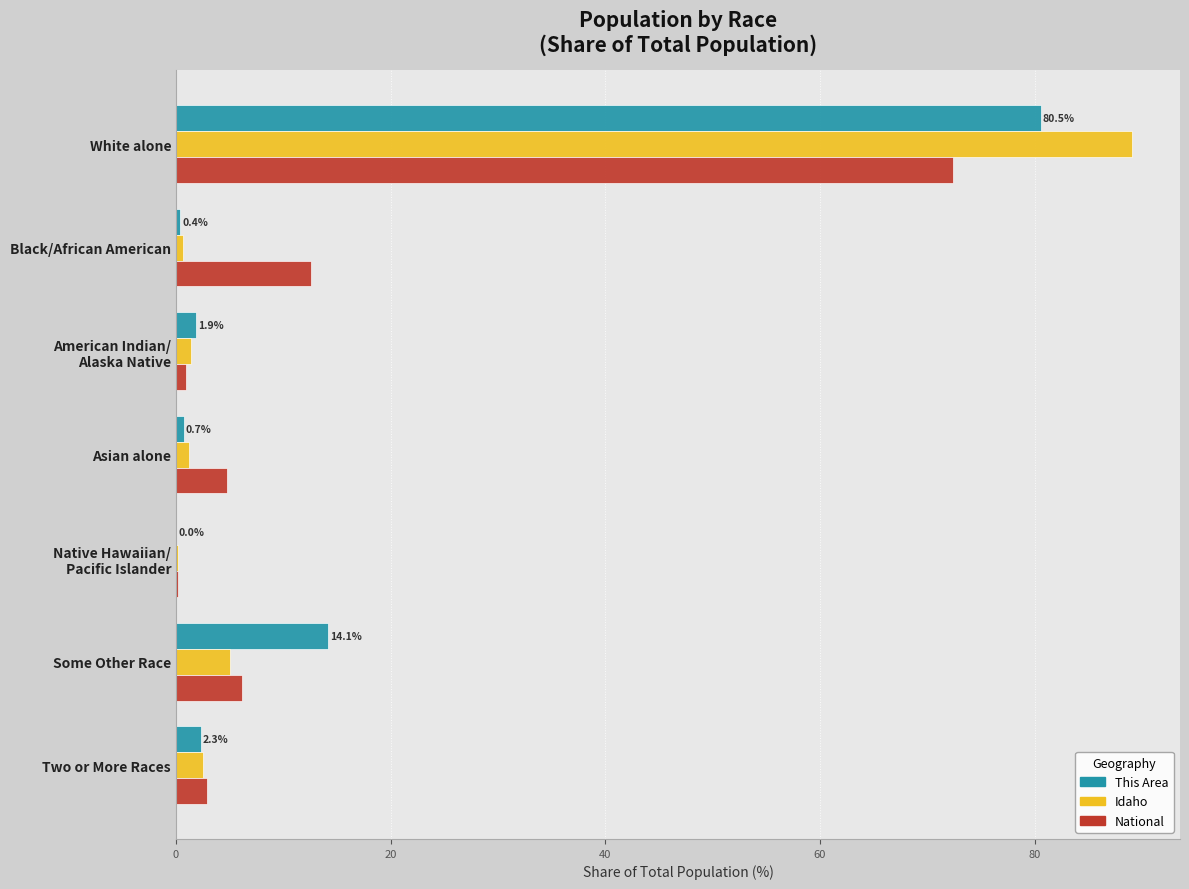

At which category is the sum across all series the highest?

White alone